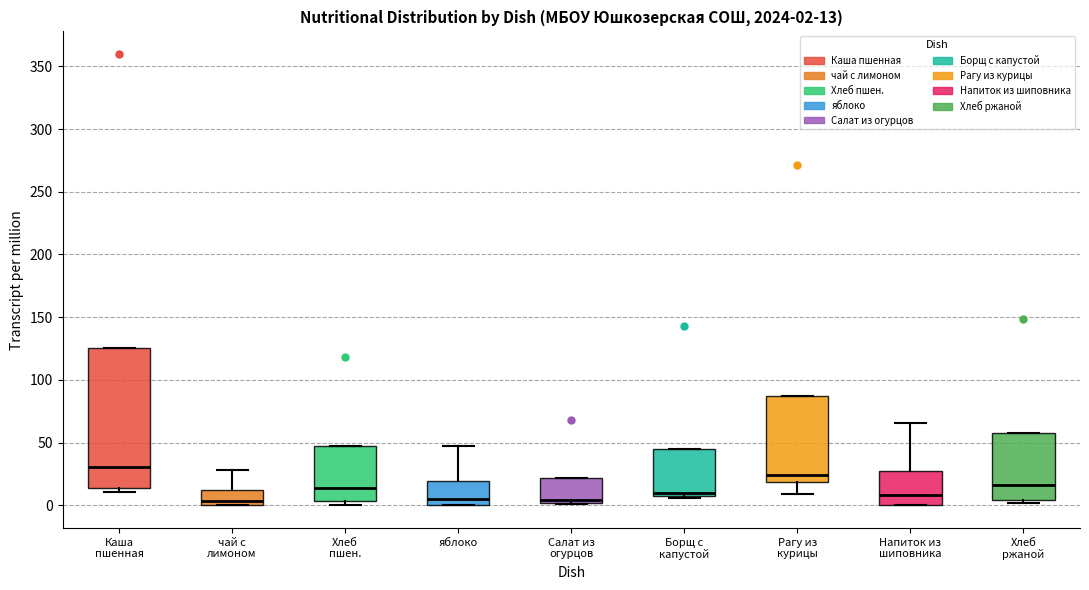

Comparing the boxes themselves (not the whiskers), which one is the tallest?

Каша пшенная